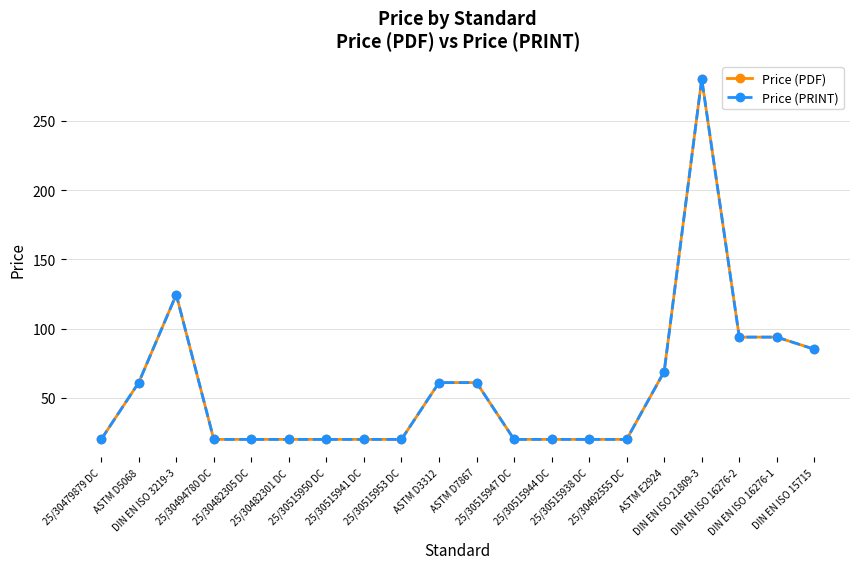

True or false: Price (PRINT) has more than 2 interior local peaks.

False